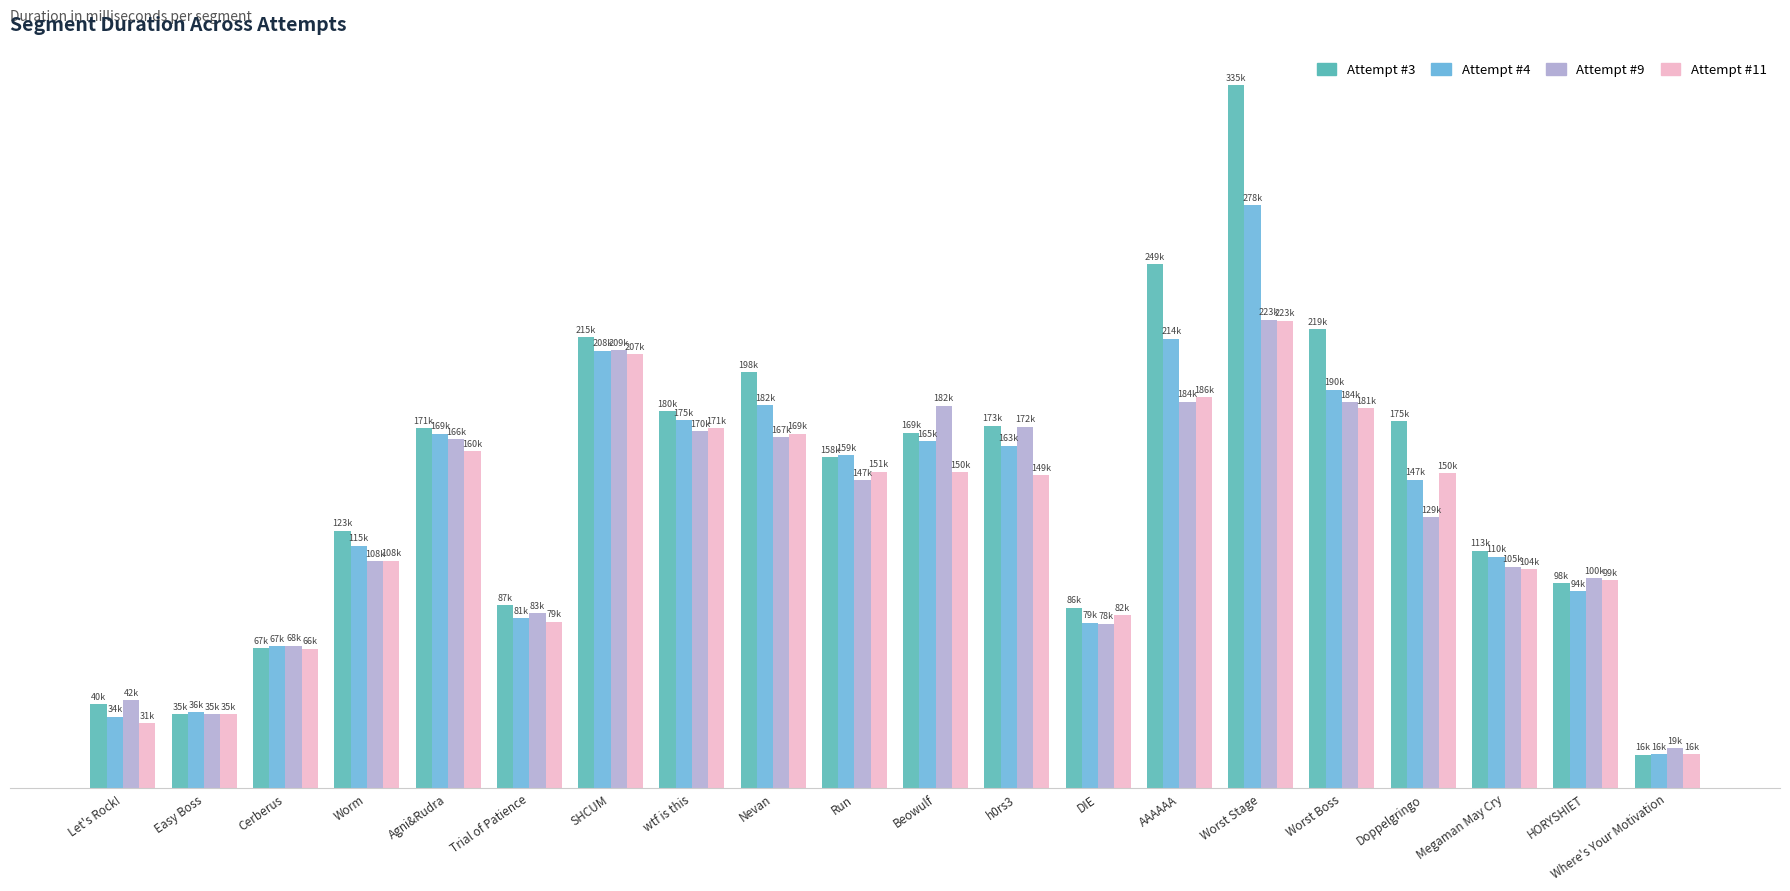

What is the spread (max minus min) of values at HORYSHIET?

6215